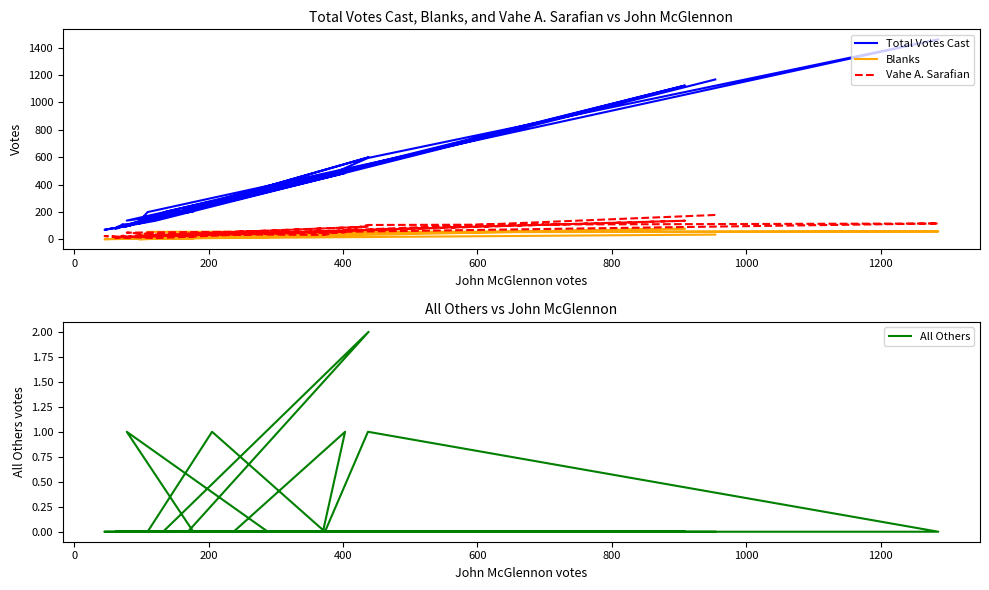

What is the lowest value of the Blanks series?

1